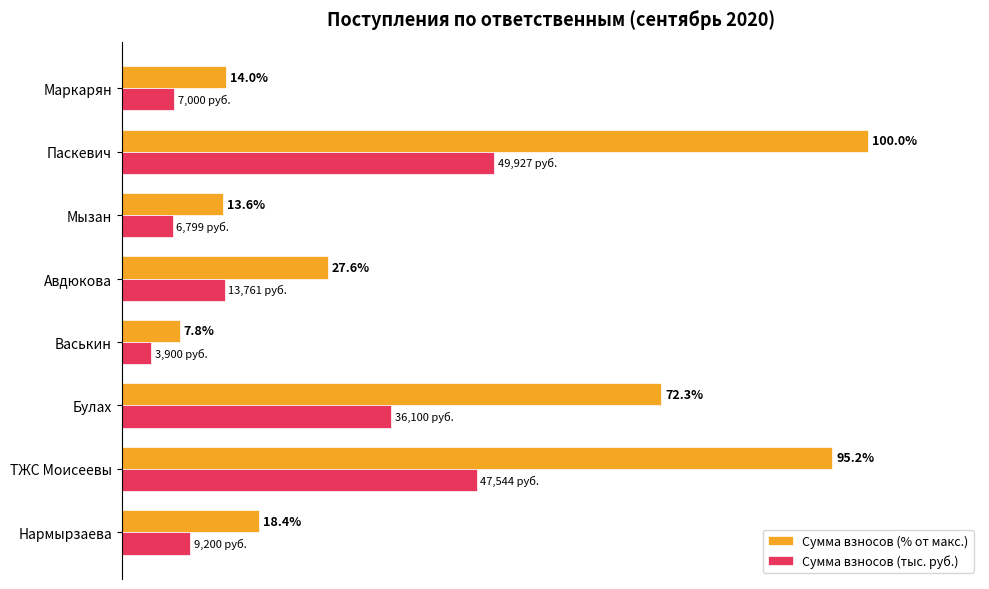

At which label is Сумма взносов (% от макс.) closest to 53?

Булах